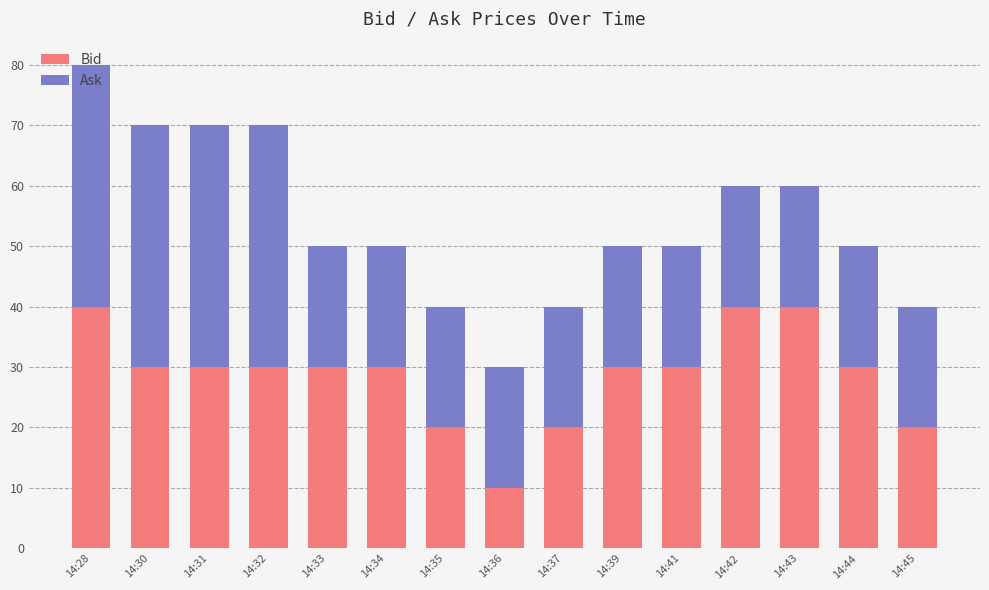

What is the value of the Bid bar at the 10th from the left?

30